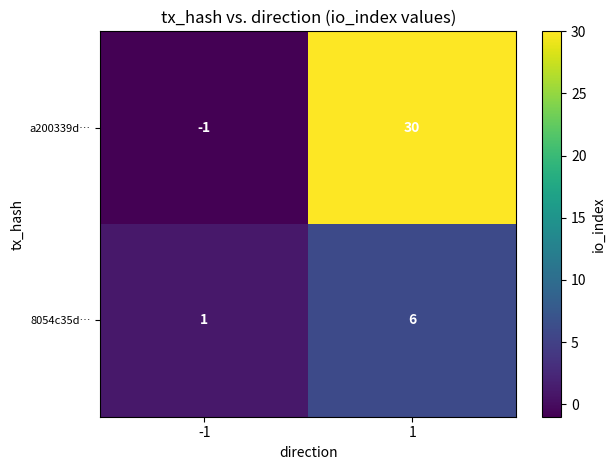

Is the value of 8054c35d… at 1 greater than the value of a200339d… at -1?

Yes